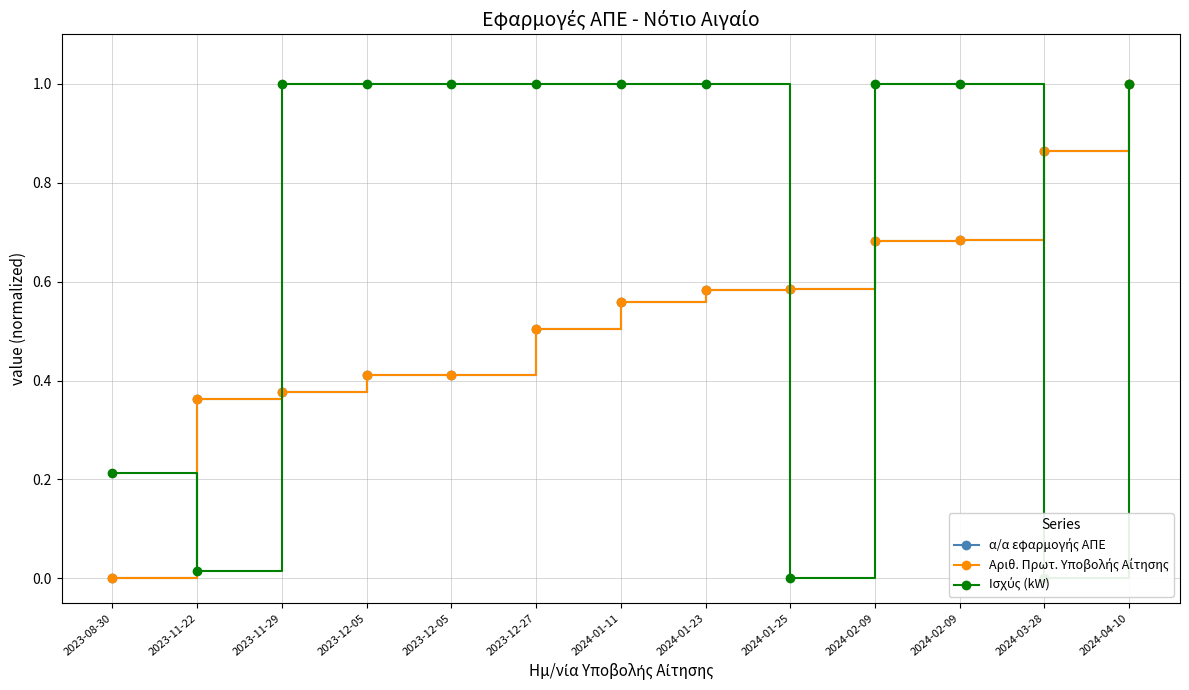

The Ισχύς (kW) series shows 0.2 at 2023-08-30. True or false?

True